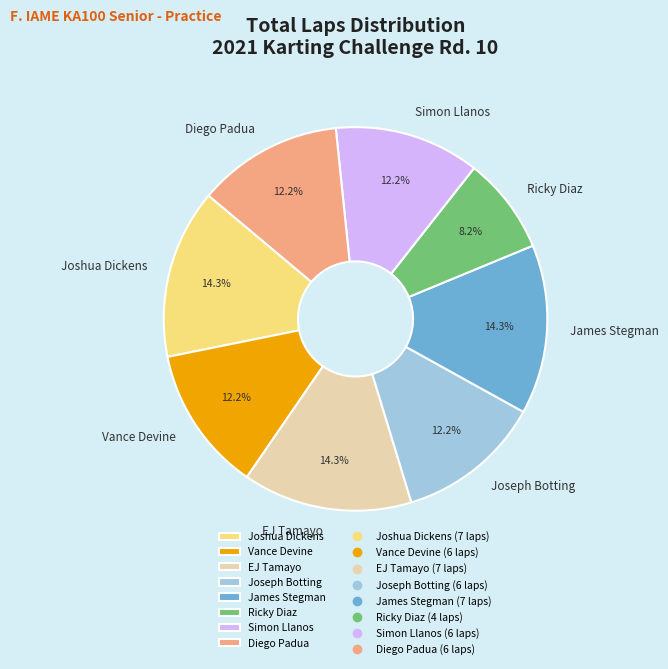

To the nearest percent, what percentage of the pie is Joshua Dickens?

14%